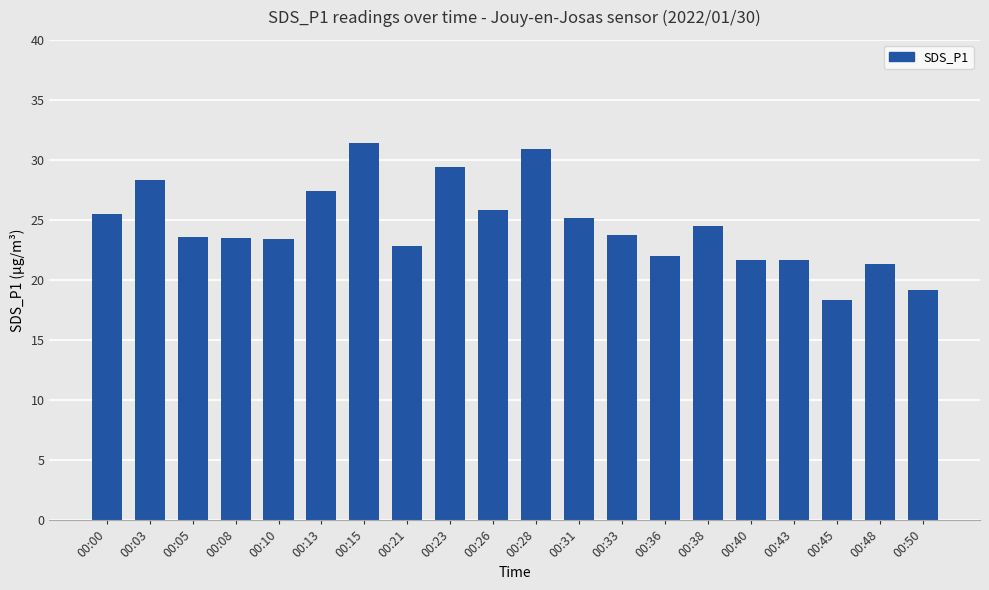

Is it true that the value at 00:31 is 39.8?

False